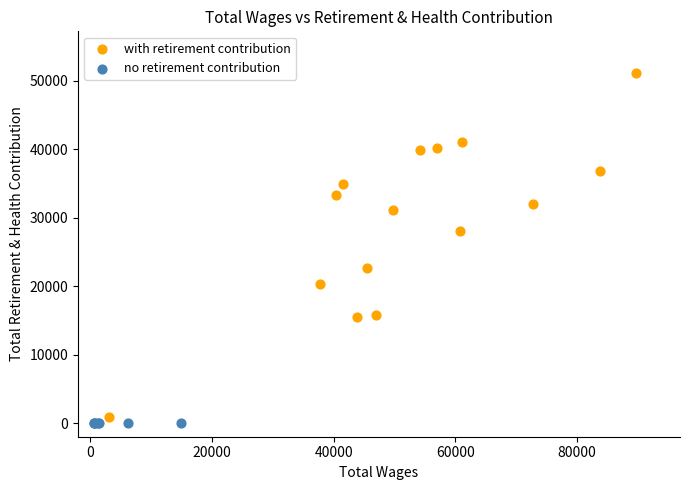

Which series contains the highest Y value?

with retirement contribution